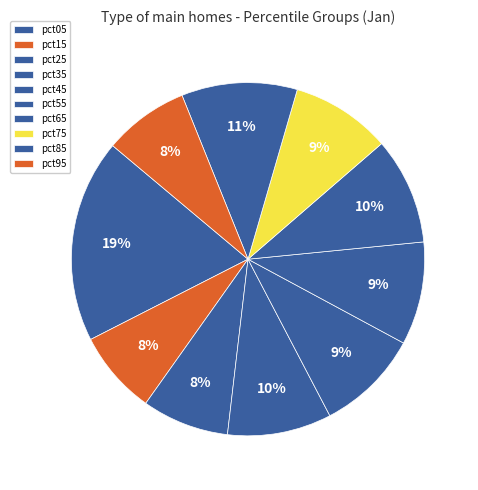

Count the number of slices in the pie.

10